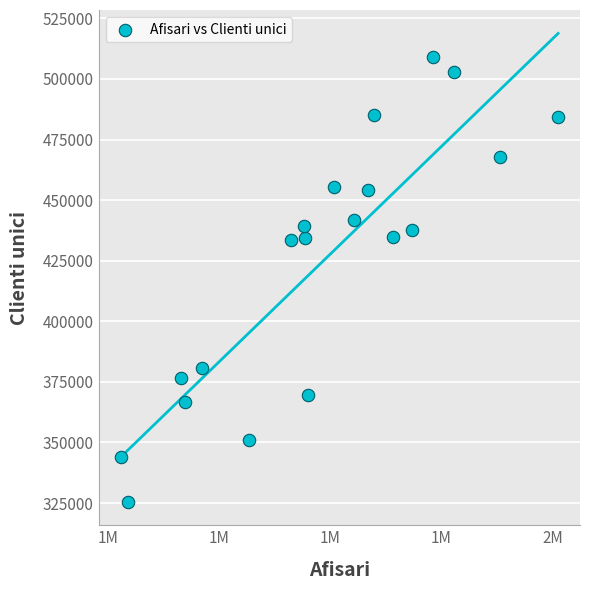

What is the range of Y values (max minus min)?

183511